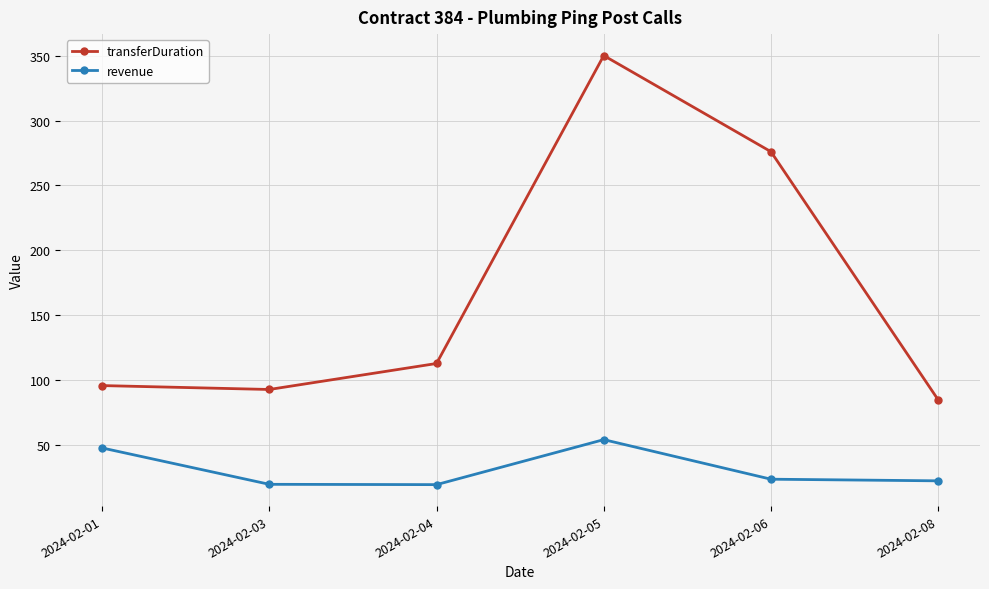

Rank the series by their maximum value, from highest to lowest.

transferDuration, revenue